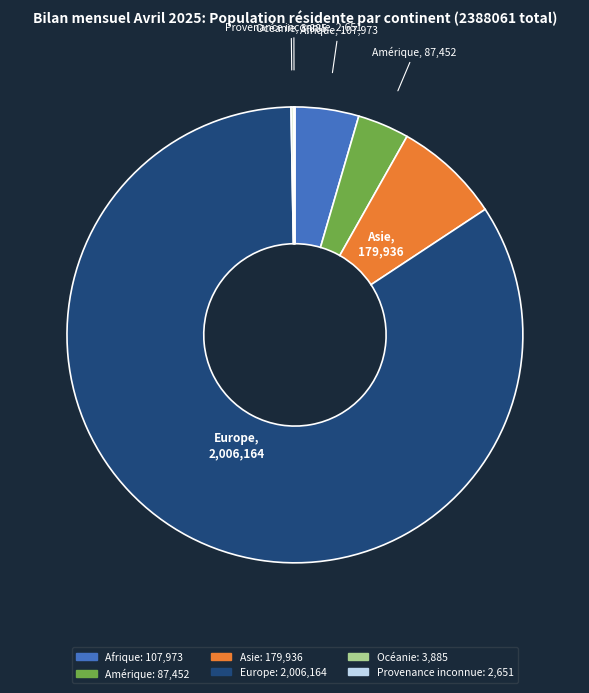

Do Asie and Amérique together represent more than half of the pie?

No